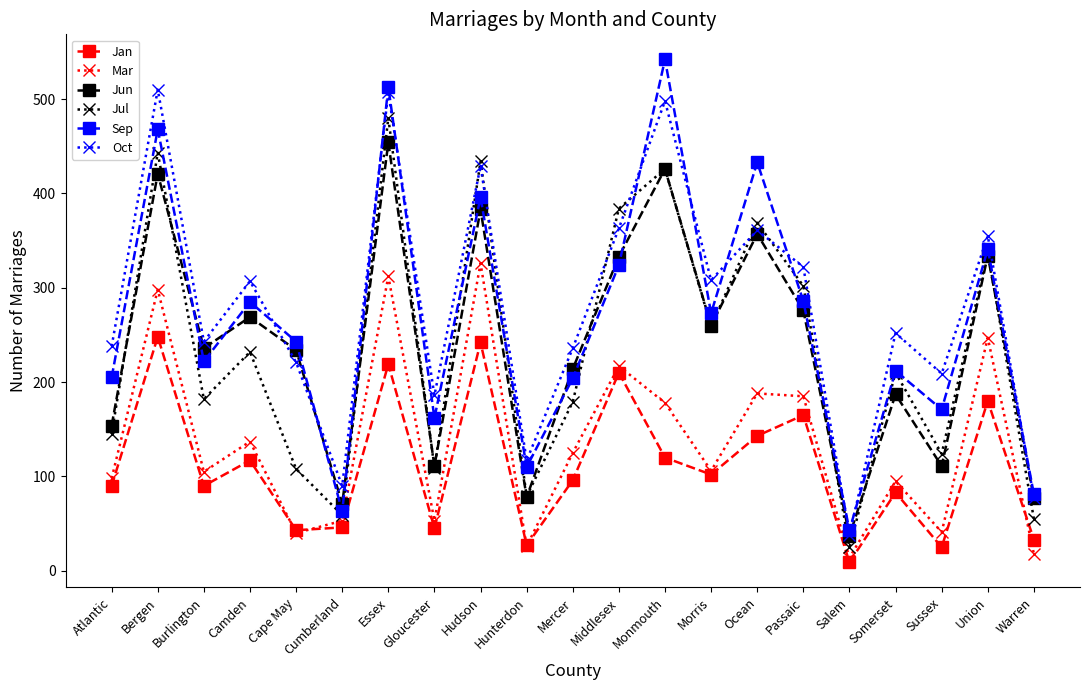

What is the highest value of the Mar series?

326